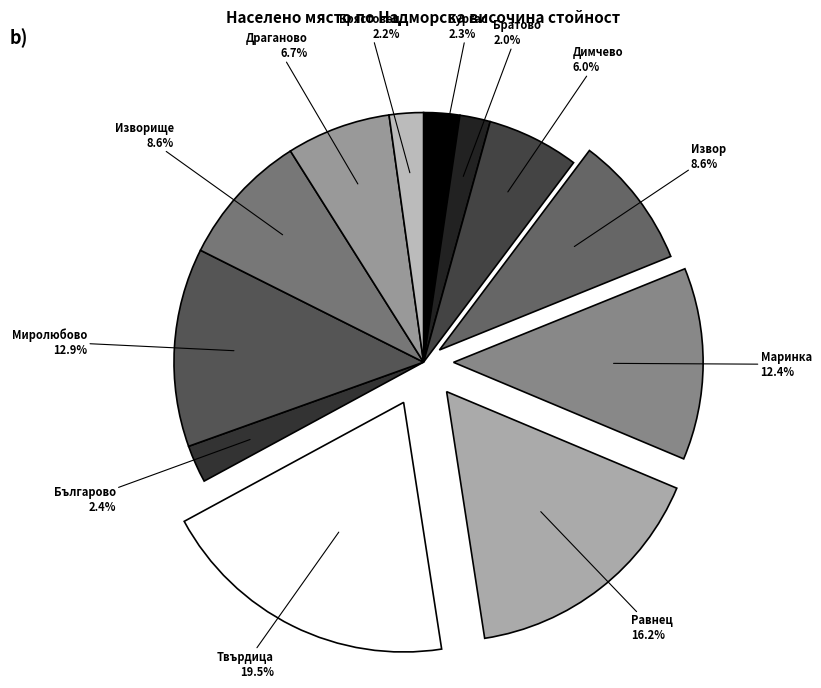

To the nearest percent, what percentage of the pie is Миролюбово?

13%